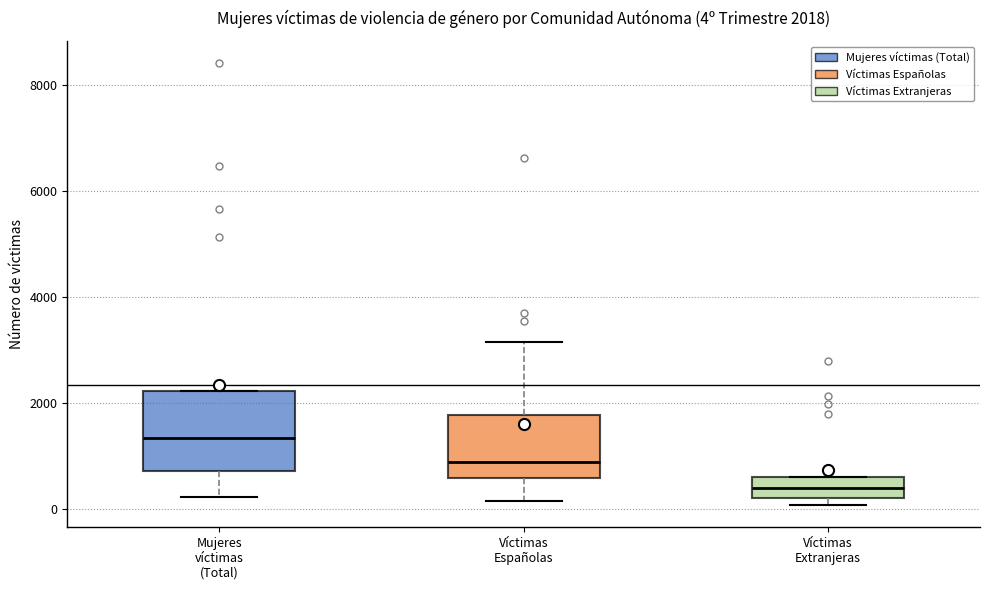

Which box is the tallest, from its lower edge to its upper edge?

Mujeres víctimas (Total)